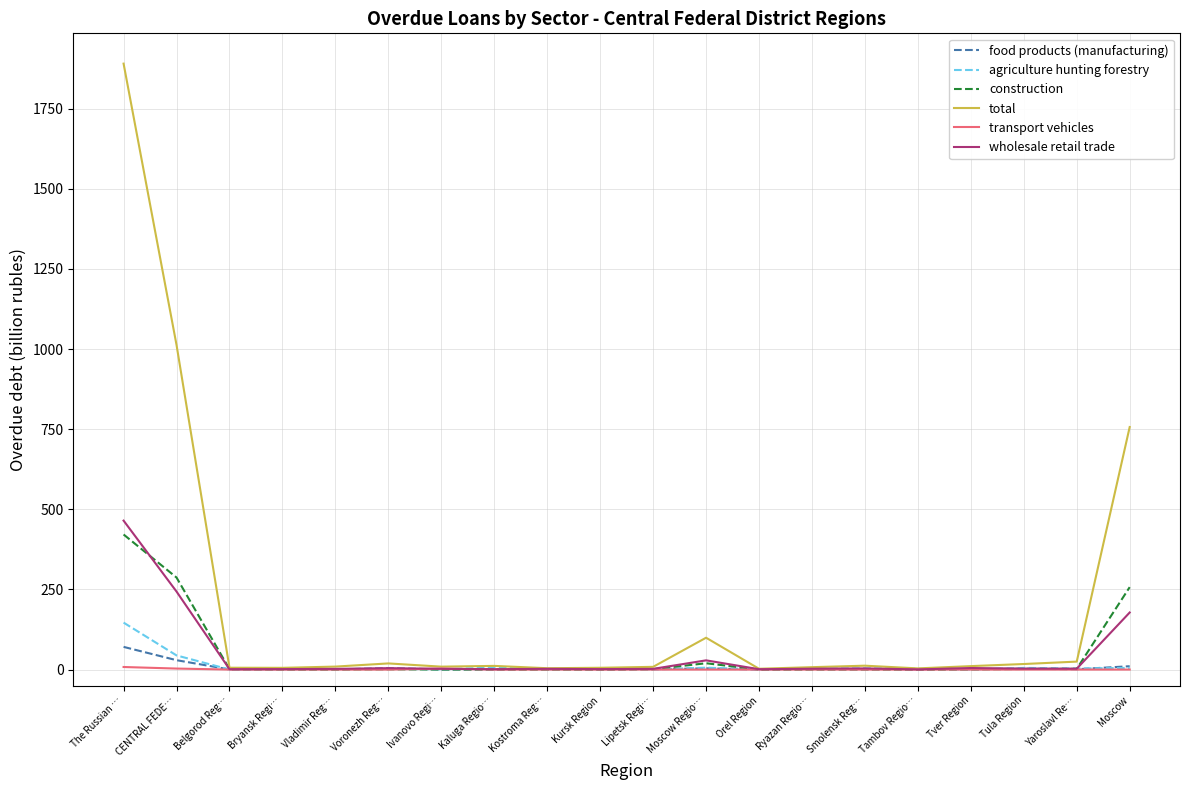

Between Kursk Region and Moscow, which series saw the biggest shift?

total